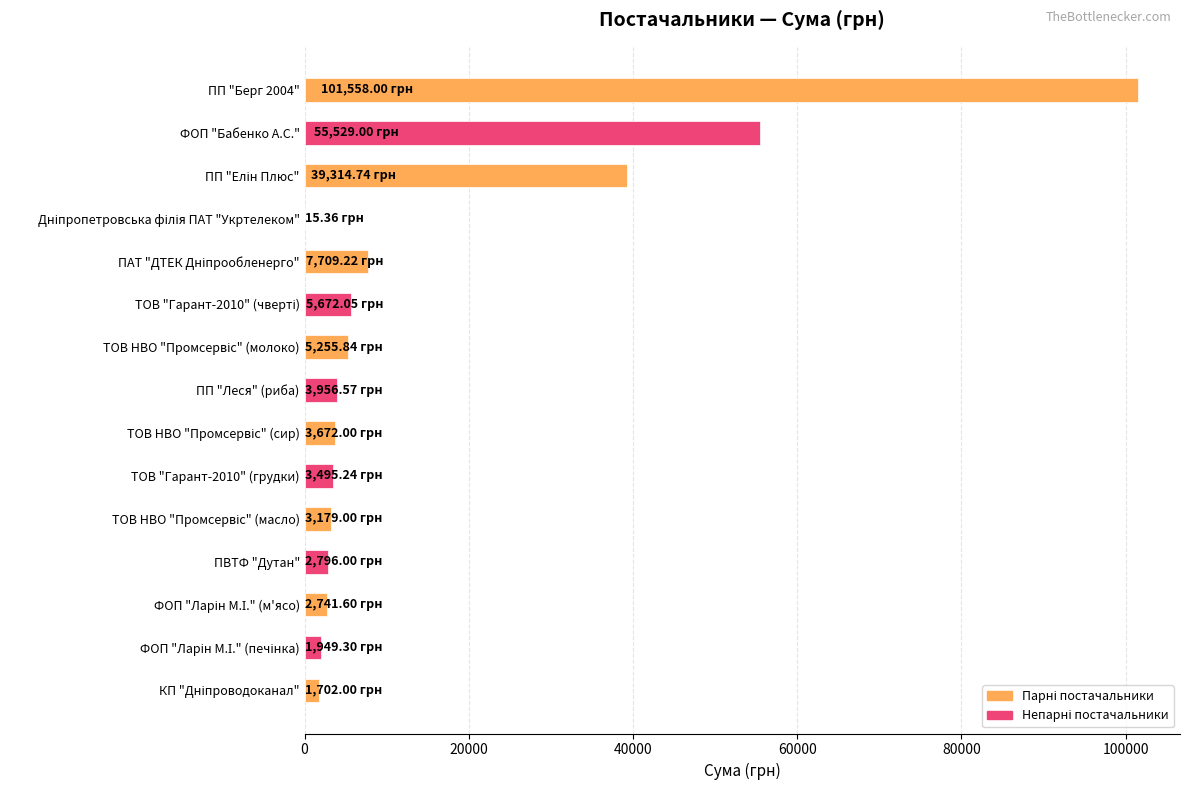

What is the sum of all values?

238545.9